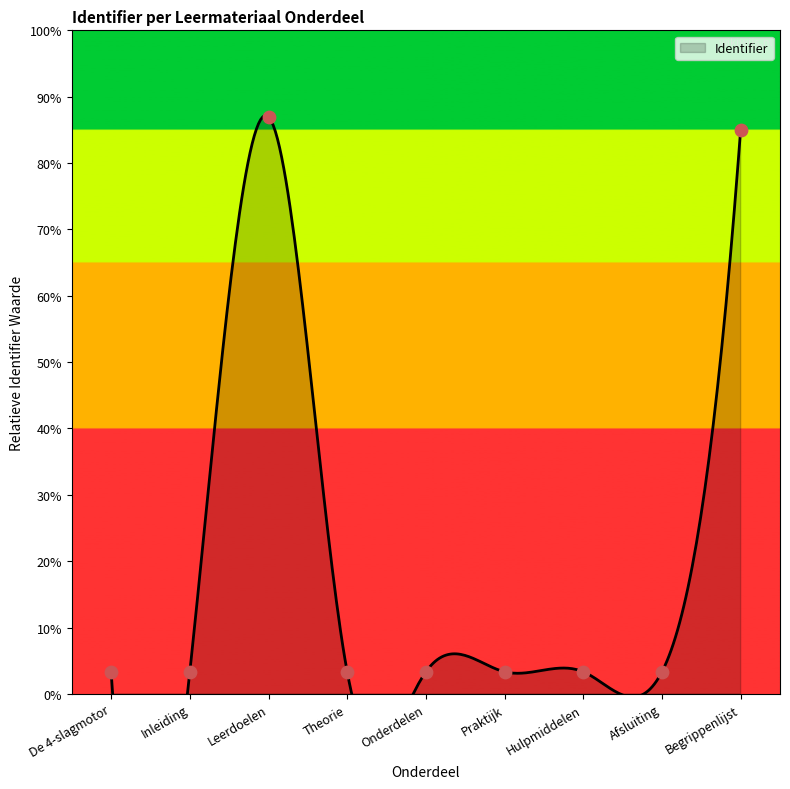

Which has a higher value, Hulpmiddelen or Leerdoelen?

Leerdoelen